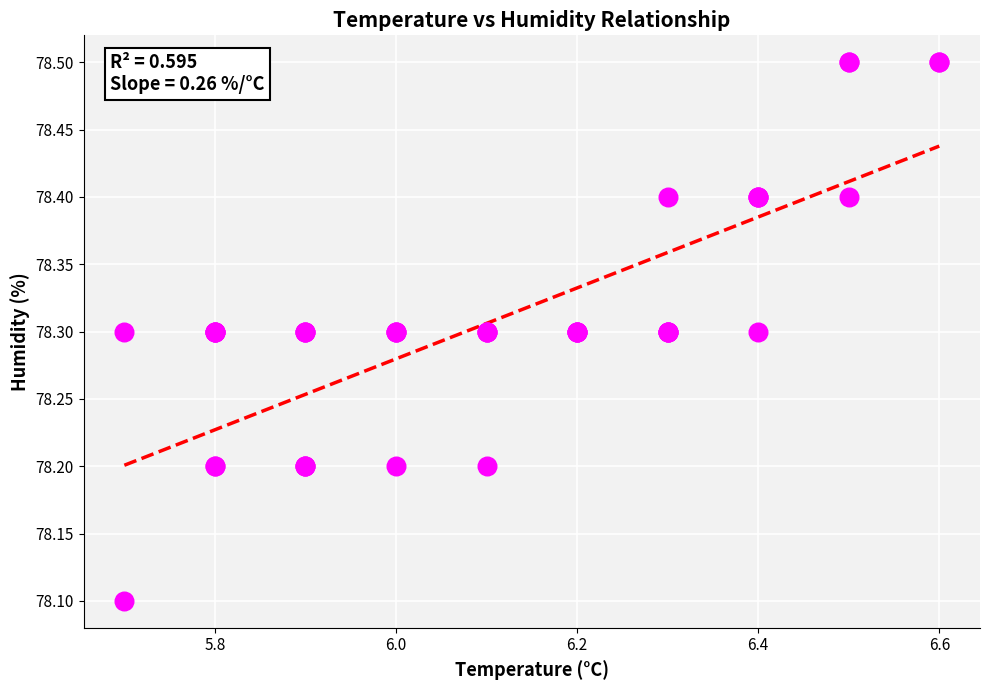

What Y value in the scatter plot is closest to 78?

78.1